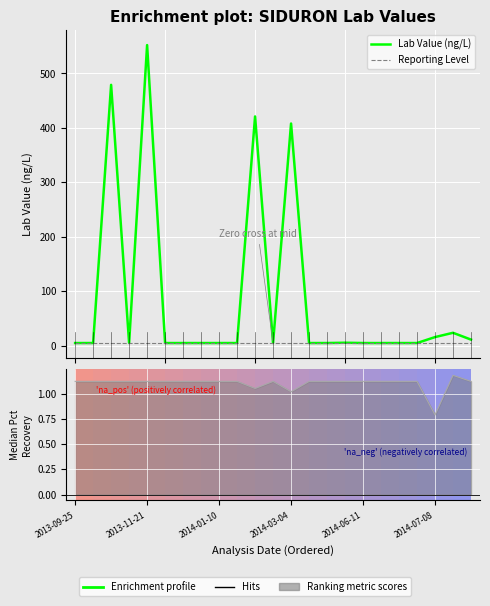

Is the value of Reporting Level at 17 greater than the value of Median Pct Recovery at 9?

Yes